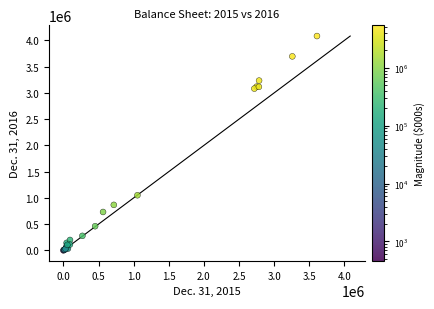

What Y value in the scatter plot is closest to 2040887?

1050472